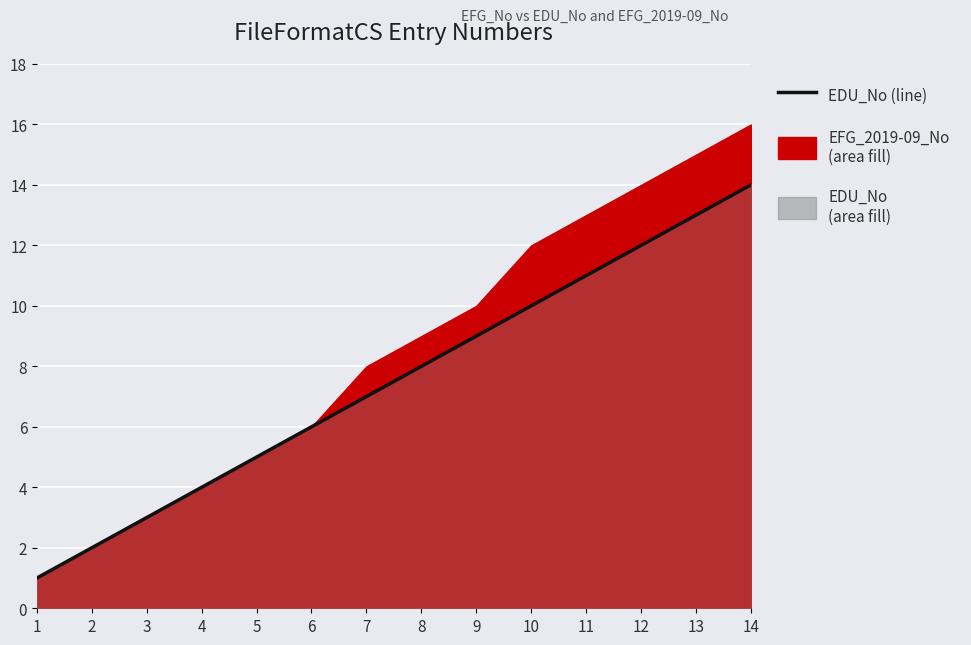

Which label corresponds to the smallest value in the chart?

1